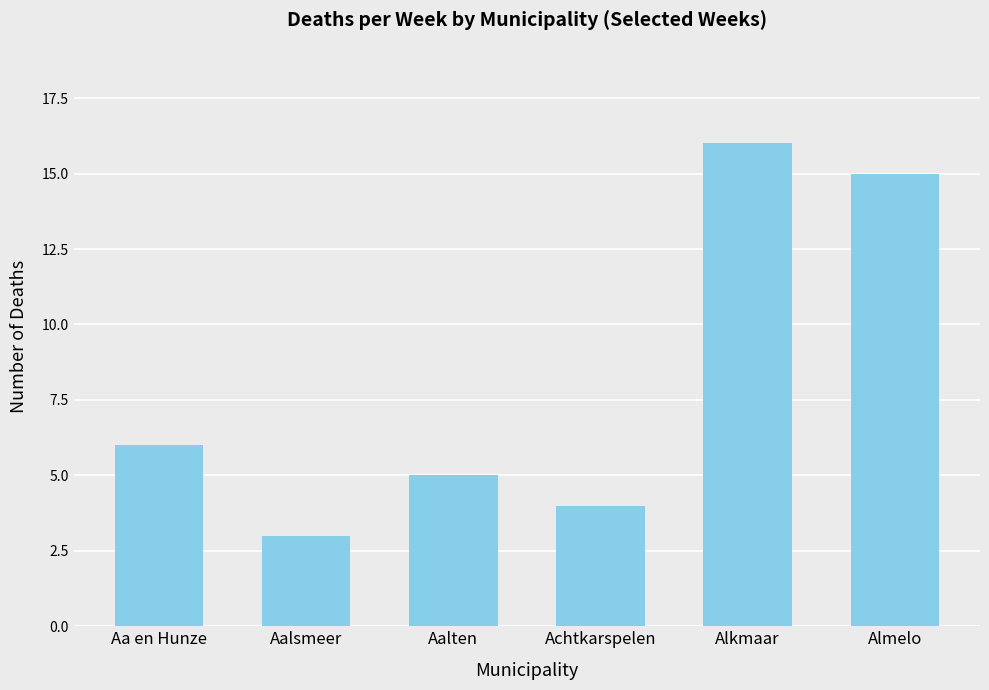

What position from the right is Achtkarspelen?

3